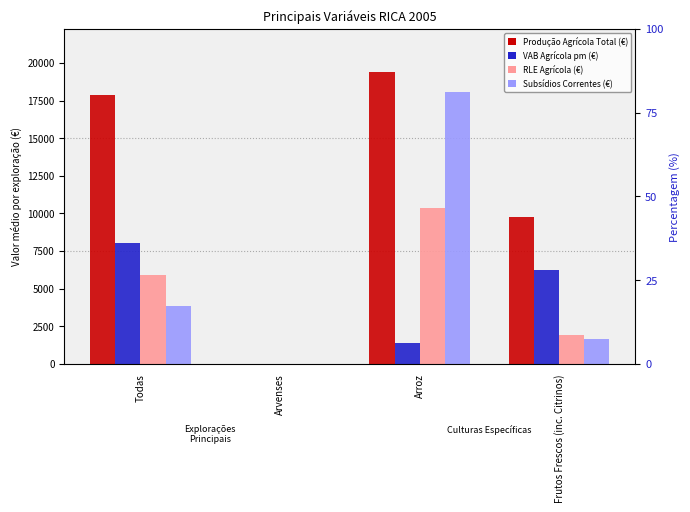

Which series has the largest range (max minus min)?

Producao Agricola Total